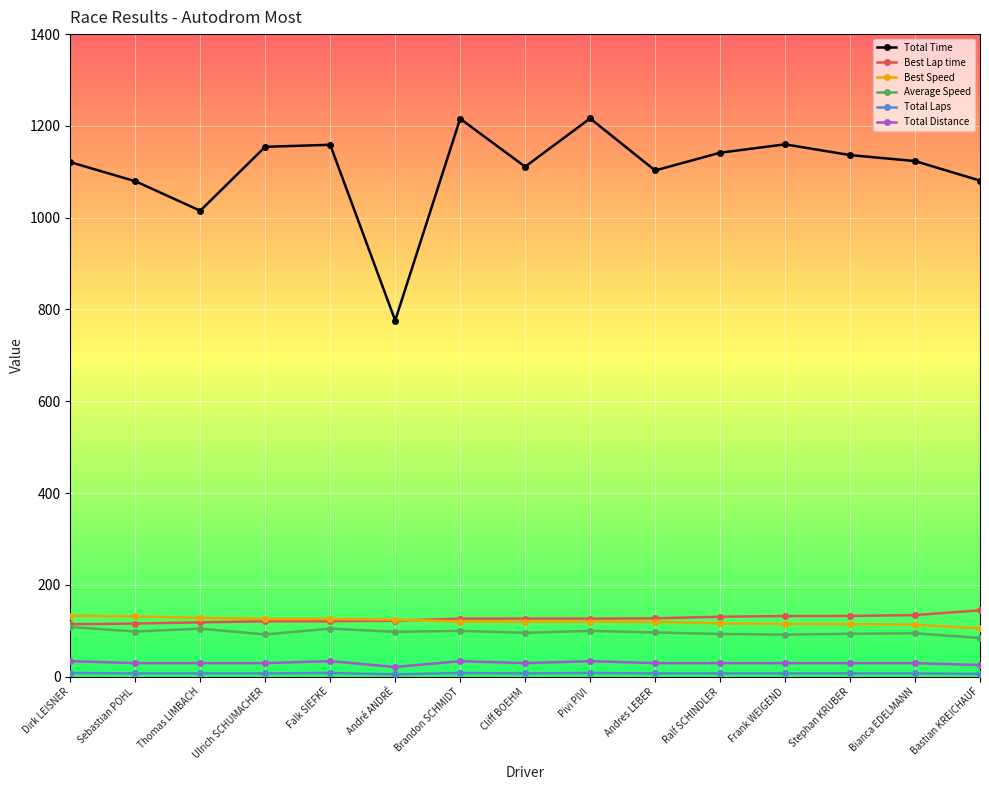

How many series are shown in this chart?

6